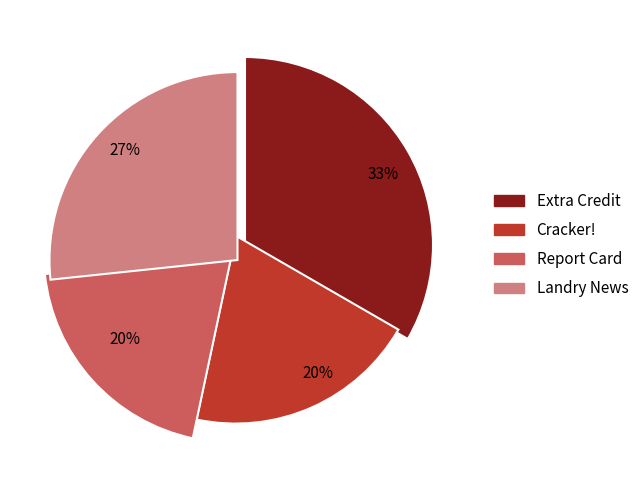

Does any single category account for the majority?

No